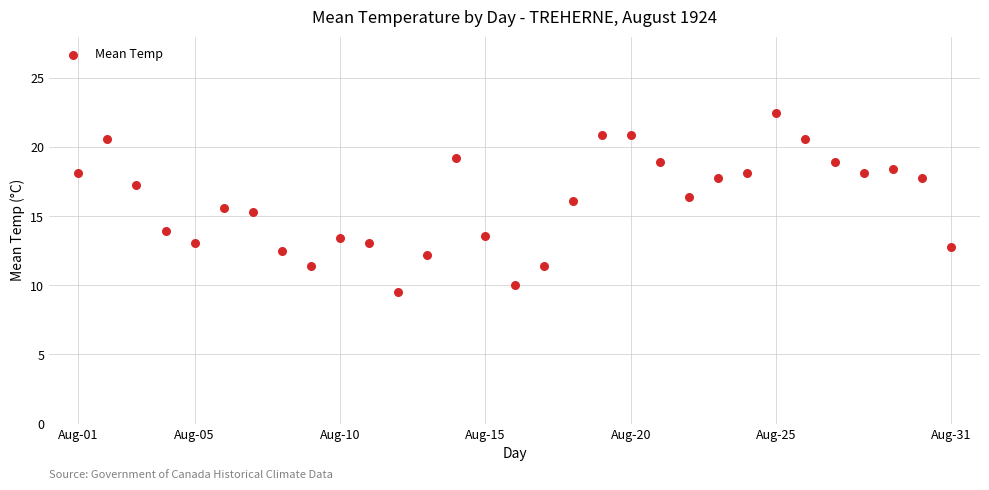

What is the range of X values (max minus min)?

30.0